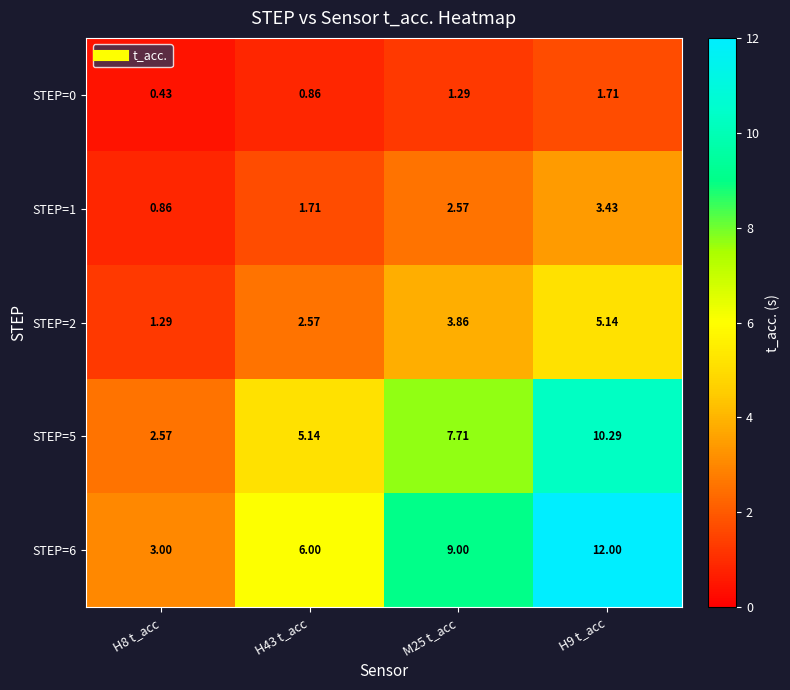

List the series in order of their overall mean, lowest first.

STEP=0, STEP=1, STEP=2, STEP=5, STEP=6